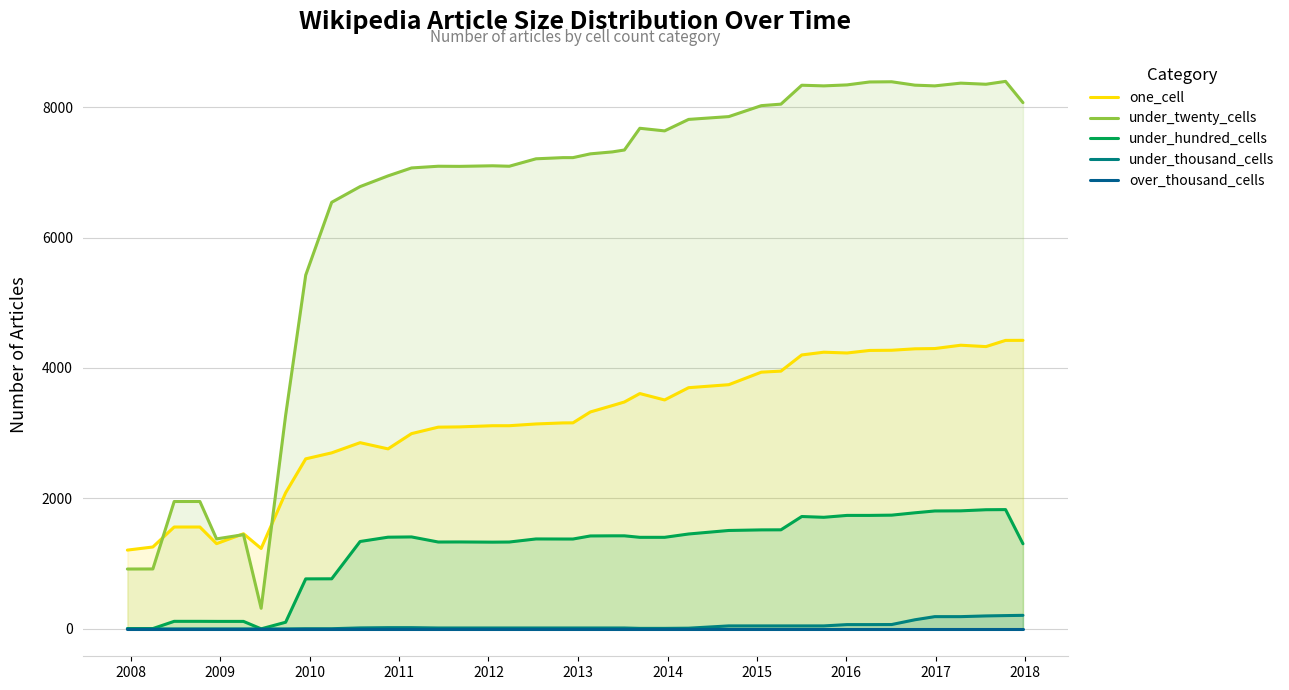

How many data points in one_cell are above 3326?

19